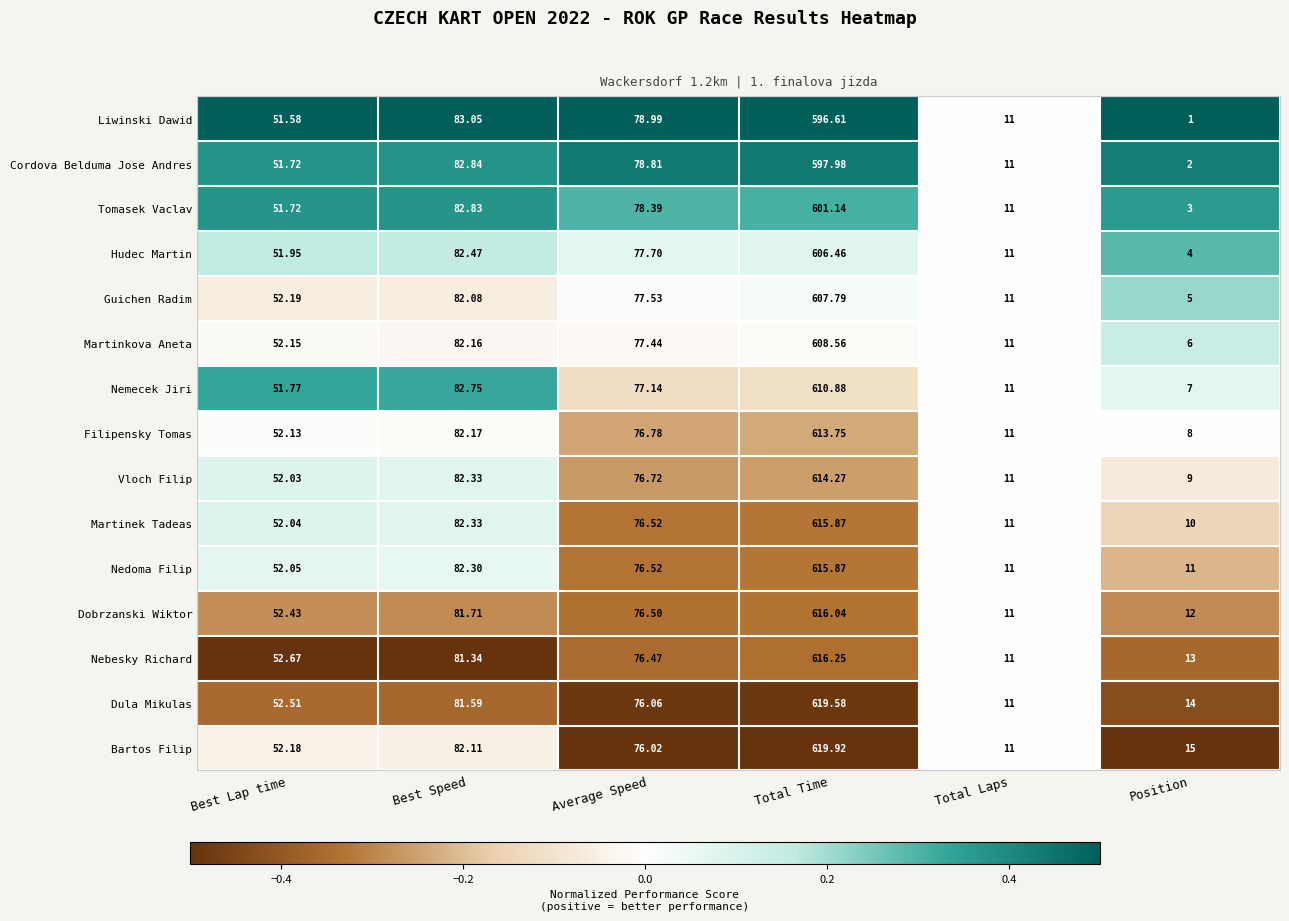

Which series has the largest total across all categories?

Bartos Filip